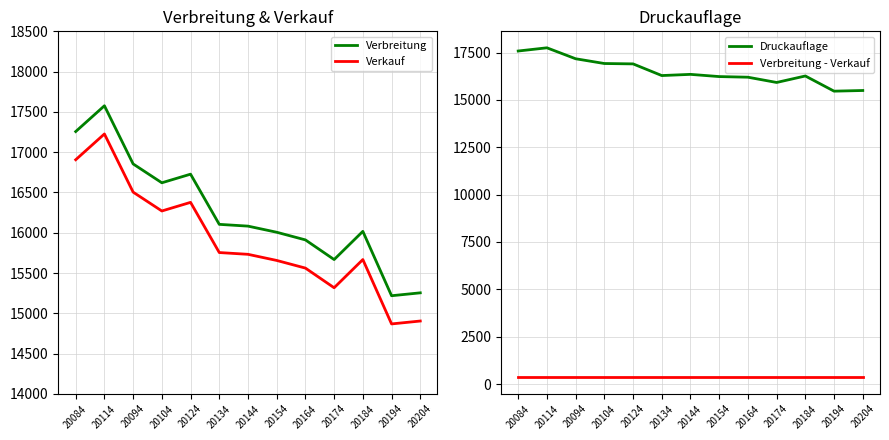

Which series has the largest range (max minus min)?

Verbreitung